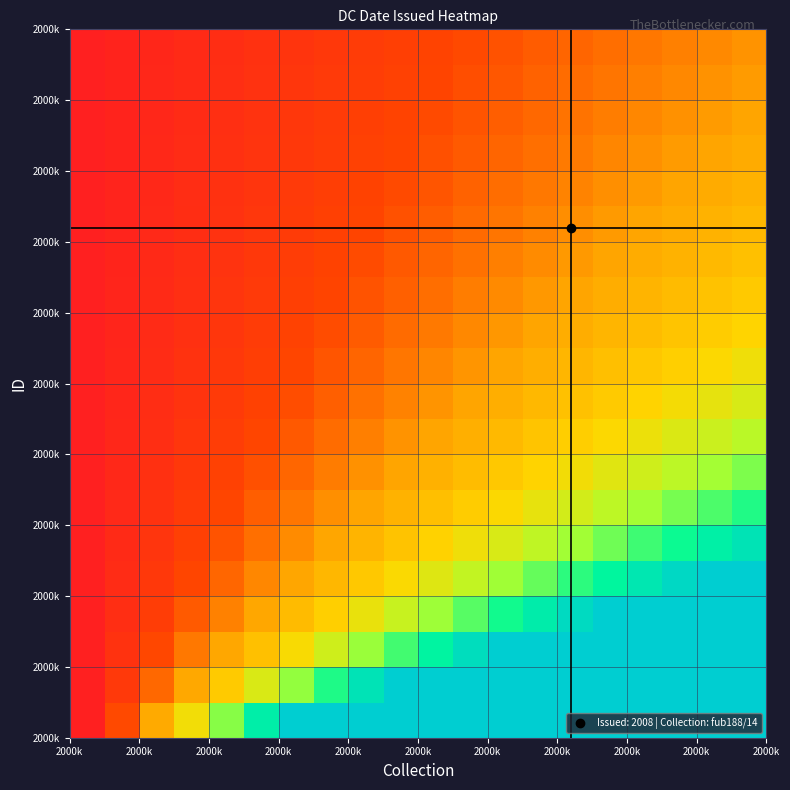

How many series are shown in this chart?

20